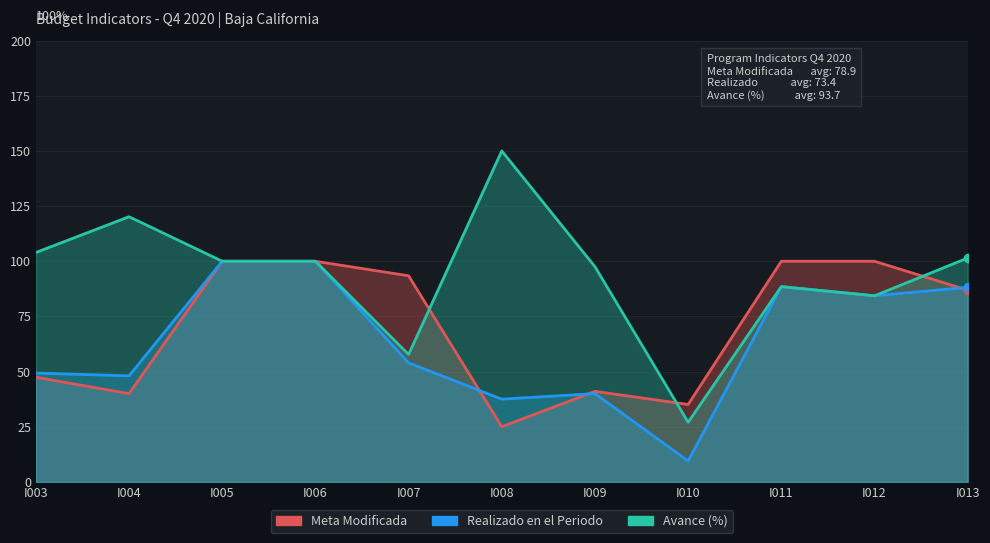

Which category has the lowest value in the Avance (%) series?

I010